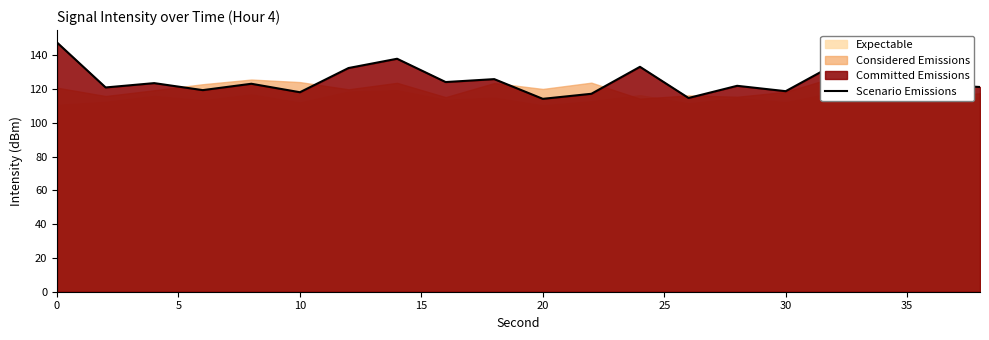

What is the highest value of the Scenario Emissions series?

147.4